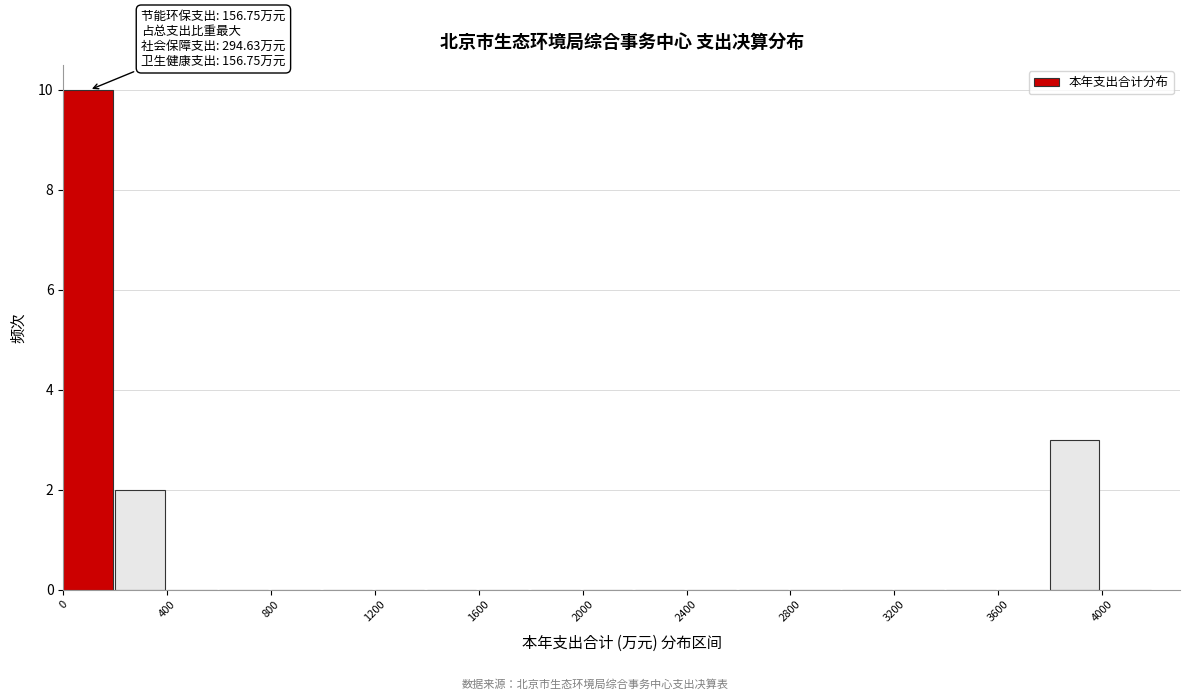

Which range on the x-axis has the tallest bar?

0 to 200